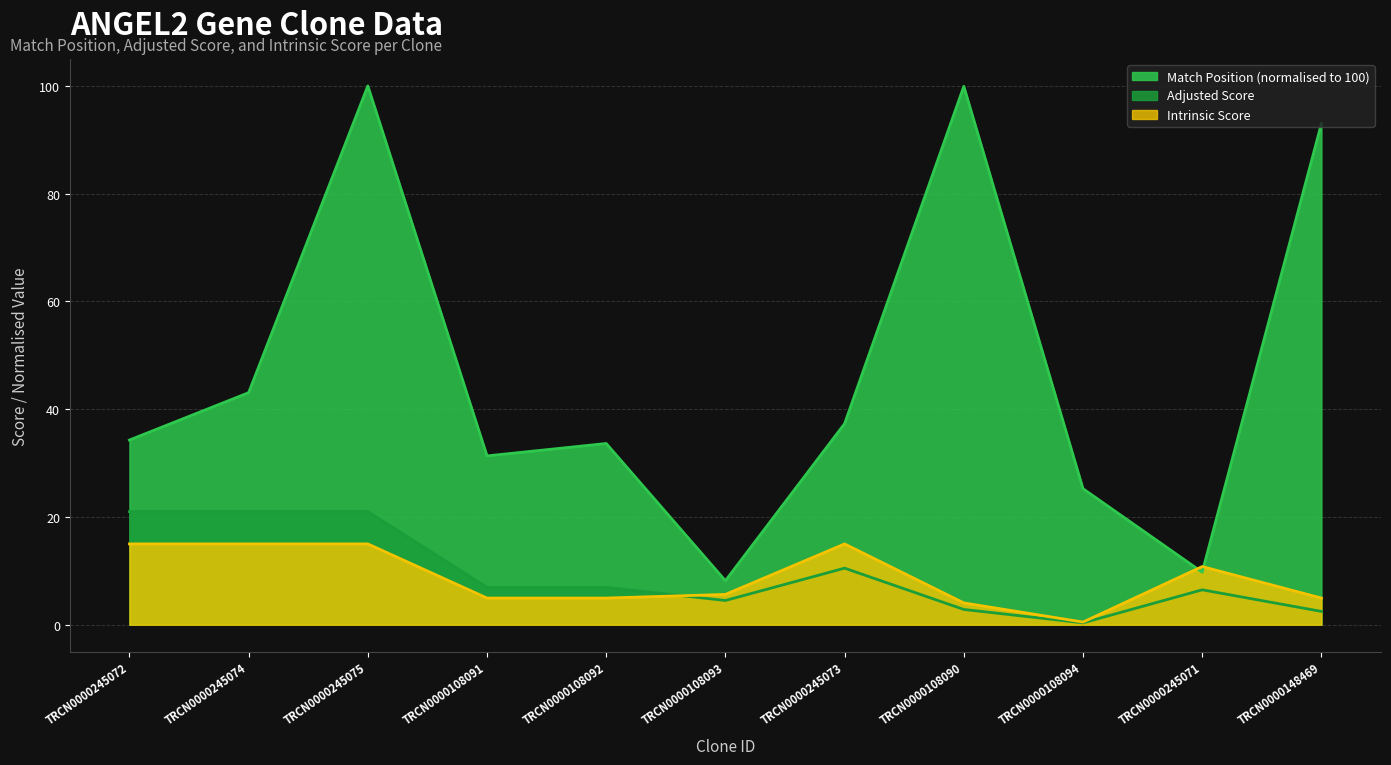

Which category has the lowest value across all series?

TRCN0000108094